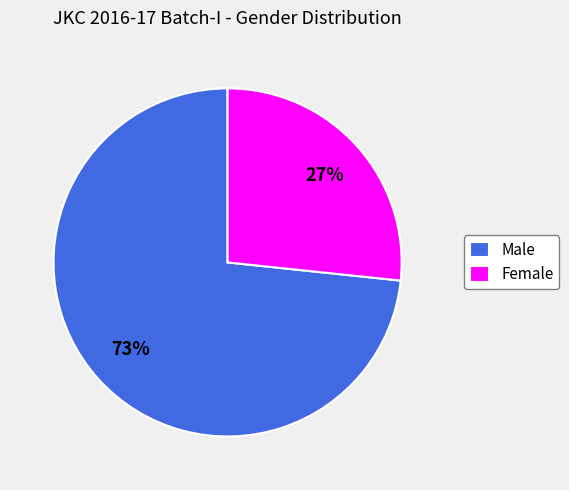

The Male slice represents 85% of the pie. True or false?

False